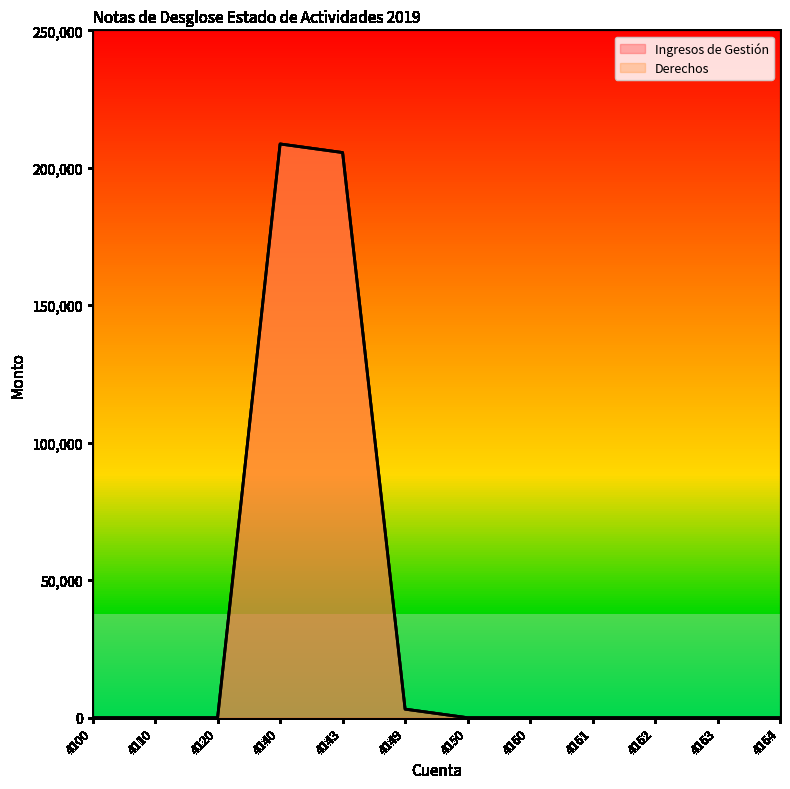

What are all the series names shown in the legend?

Ingresos de Gestión, Derechos